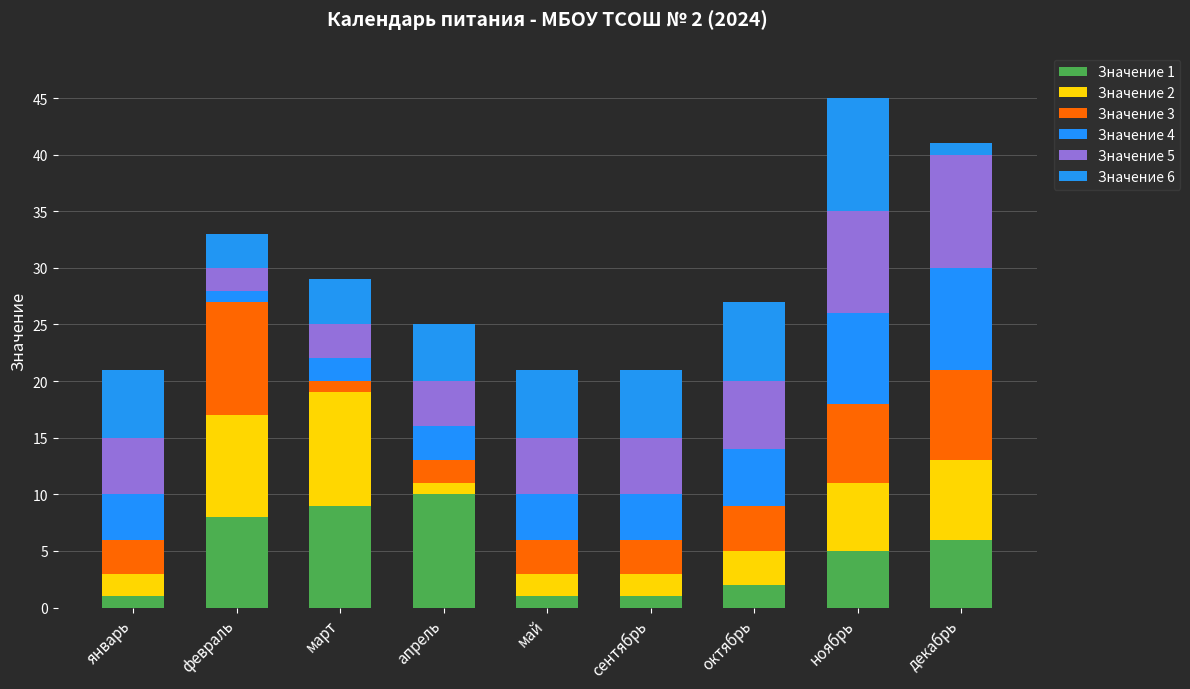

At which label is Значение 4 closest to 5?

октябрь